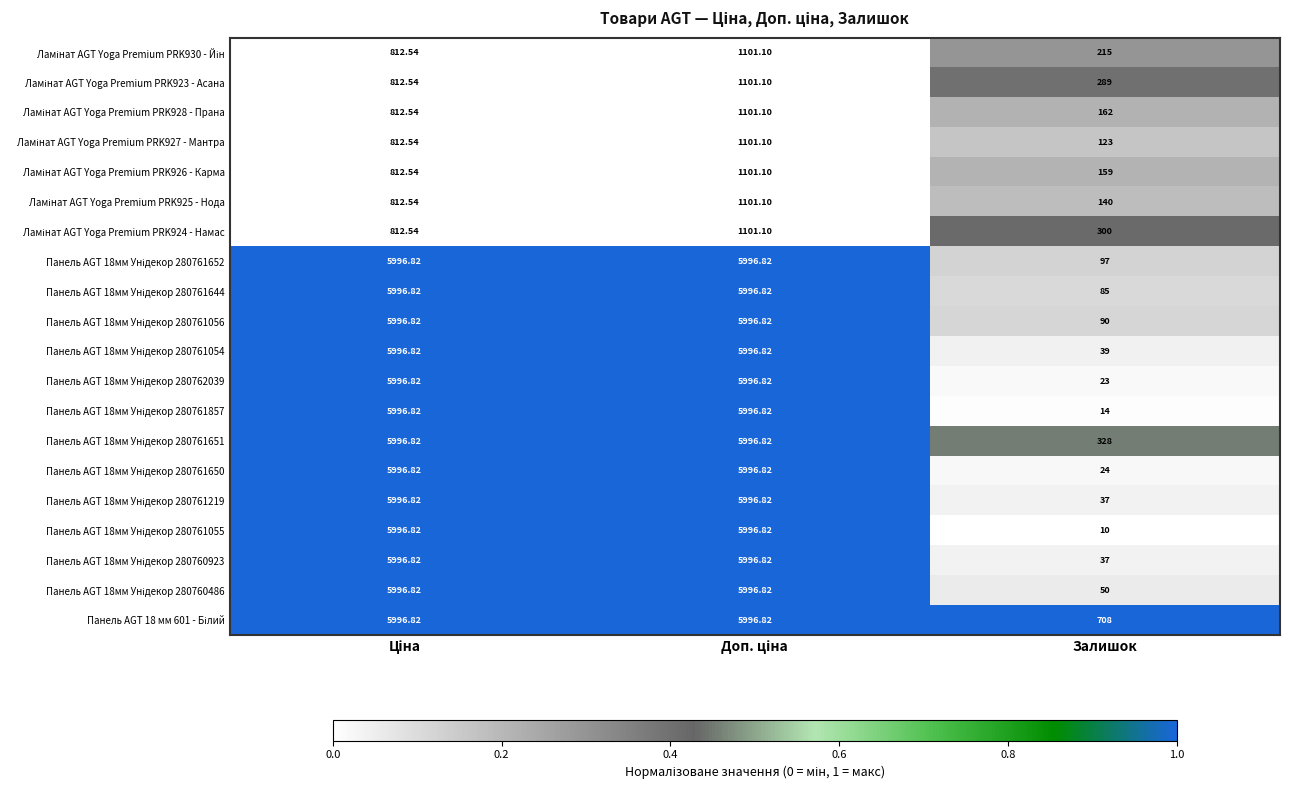

Which label corresponds to the smallest value in the chart?

Залишок